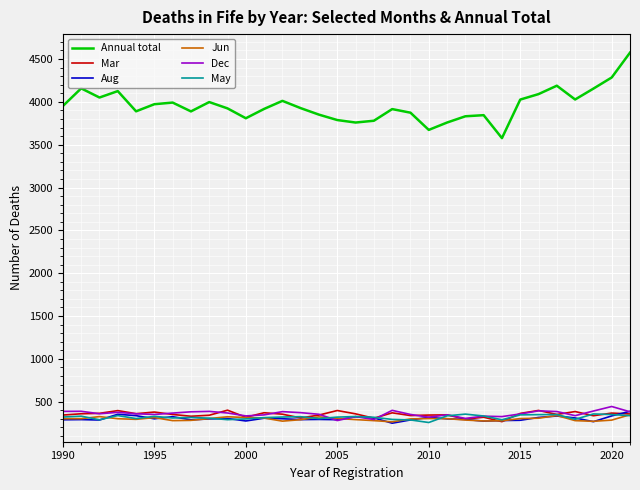

Which series has the largest range (max minus min)?

Annual total